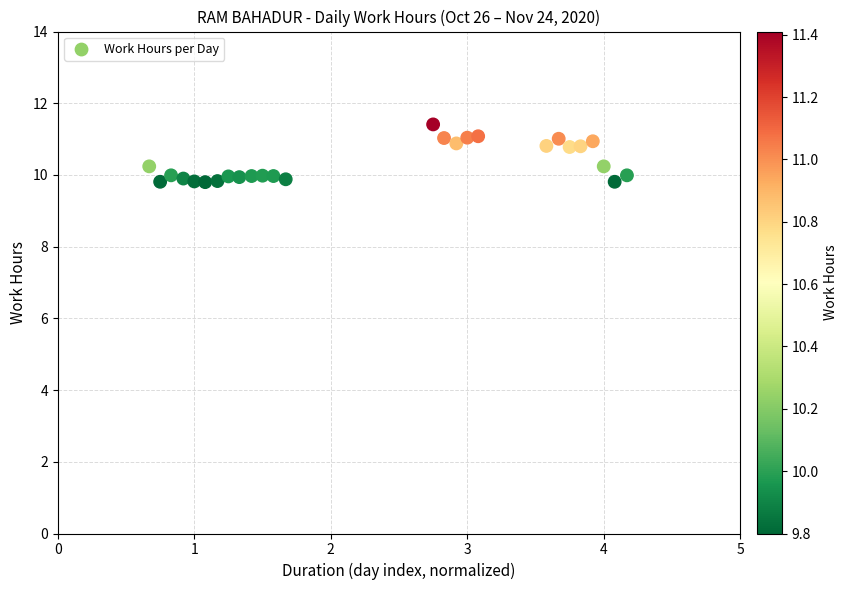

What is the range of X values (max minus min)?

3.5